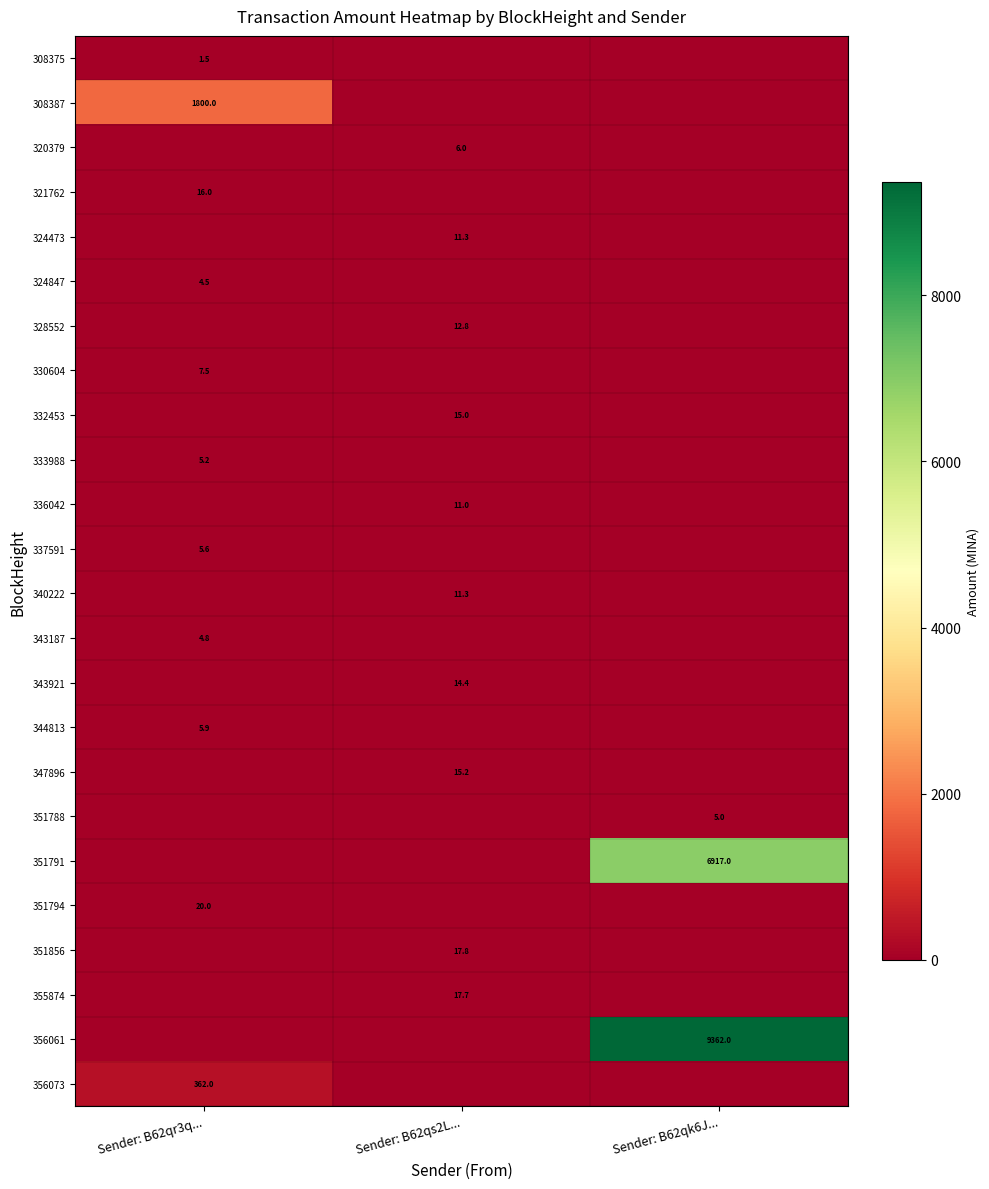

Is it true that 343921 equals 14.4 at Sender: B62qs2L...?

True